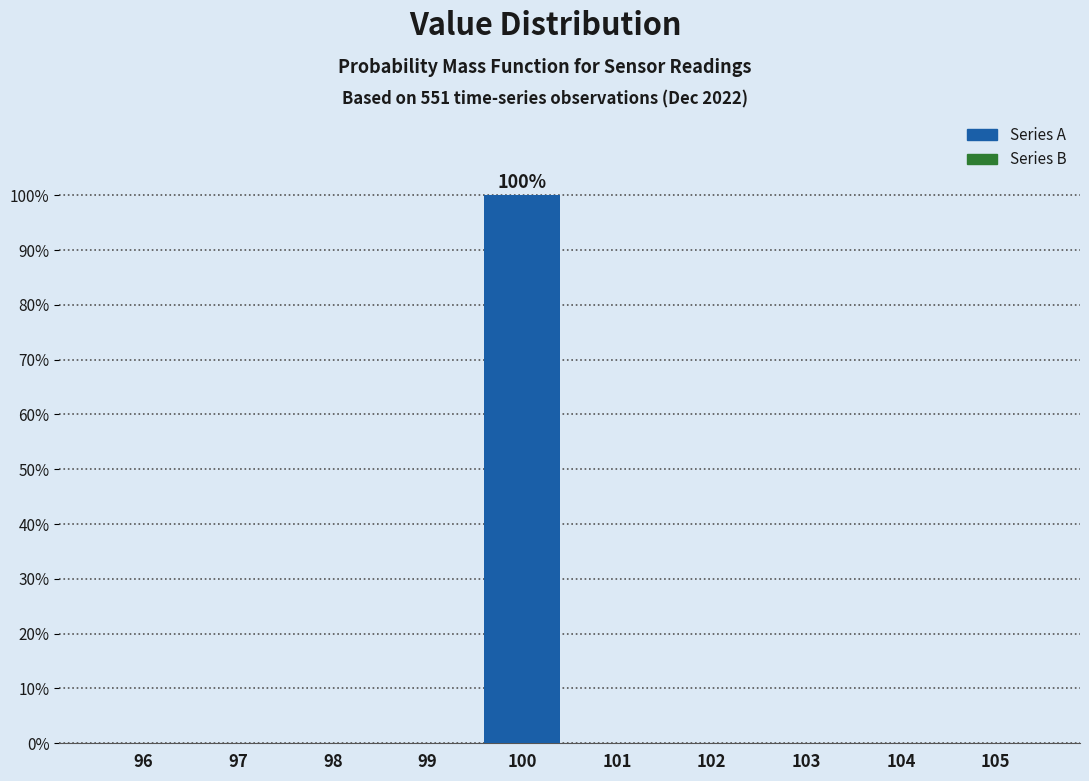

Which range on the x-axis has the tallest bar?

99.5 to 100.5